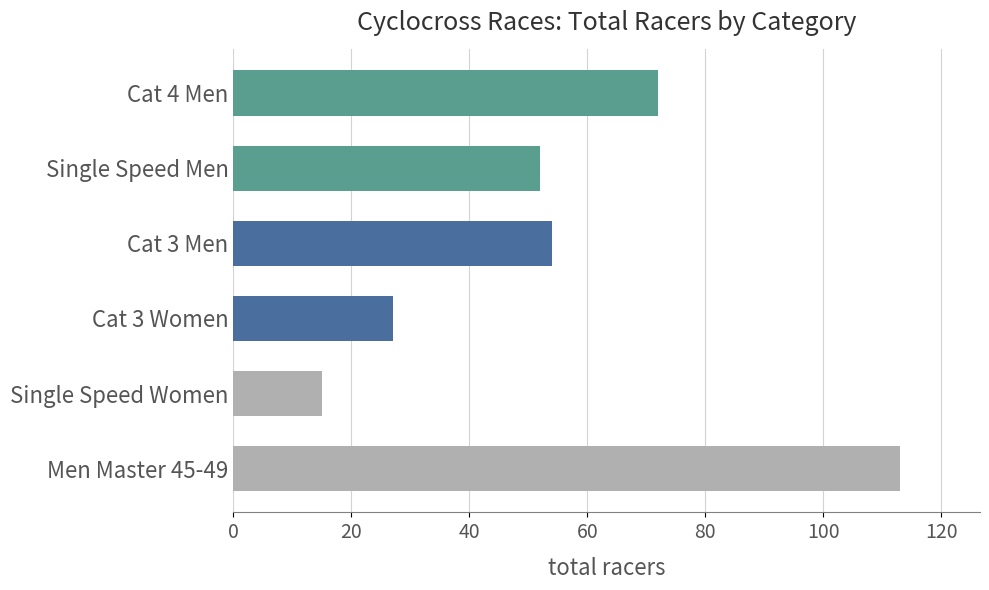

What is the approximate value at Single Speed Men?

52